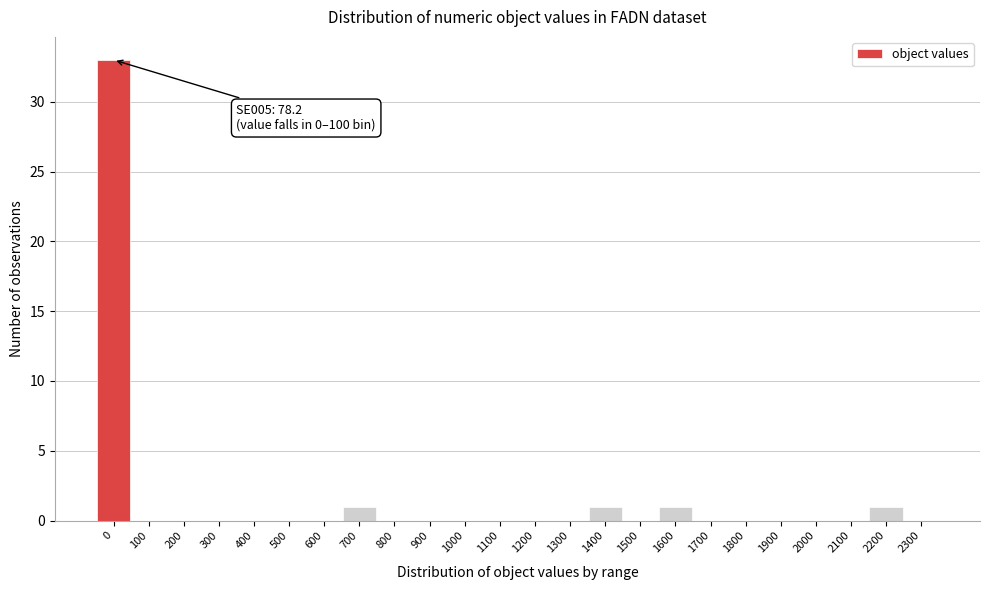

Reading left to right, extract all data points from this chart.

0=33	100=0	200=0	300=0	400=0	500=0	600=0	700=1	800=0	900=0	1000=0	1100=0	1200=0	1300=0	1400=1	1500=0	1600=1	1700=0	1800=0	1900=0	2000=0	2100=0	2200=1	2300=0